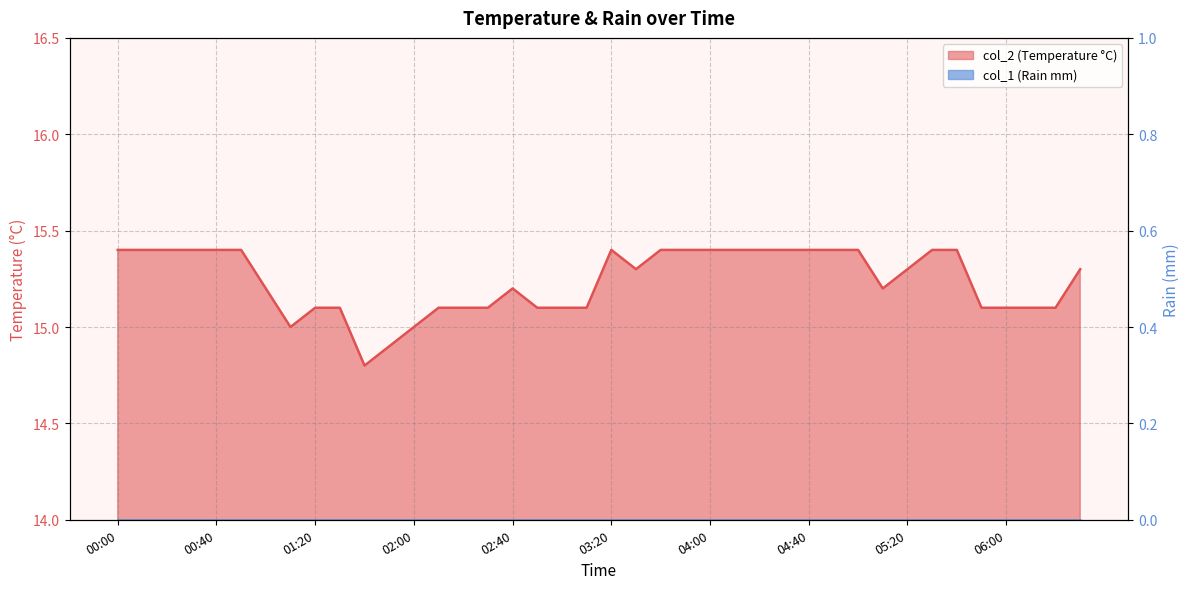

Which category has the highest value across all series?

00:00